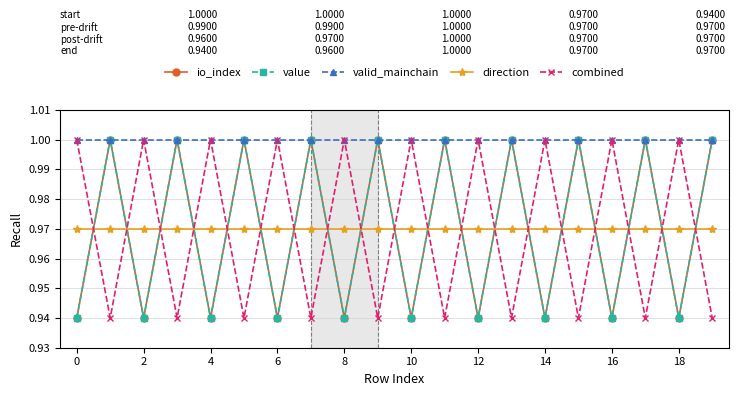

Is this an area chart (filled region under the line)?

No